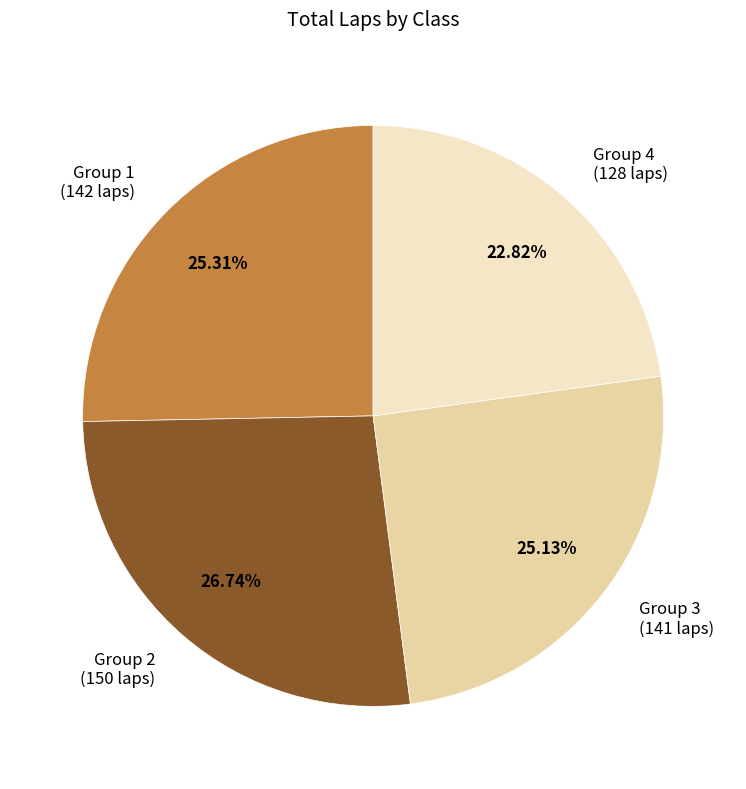

Is the sum of Group 4 (128 laps) and Group 1 (142 laps) greater than half?

No